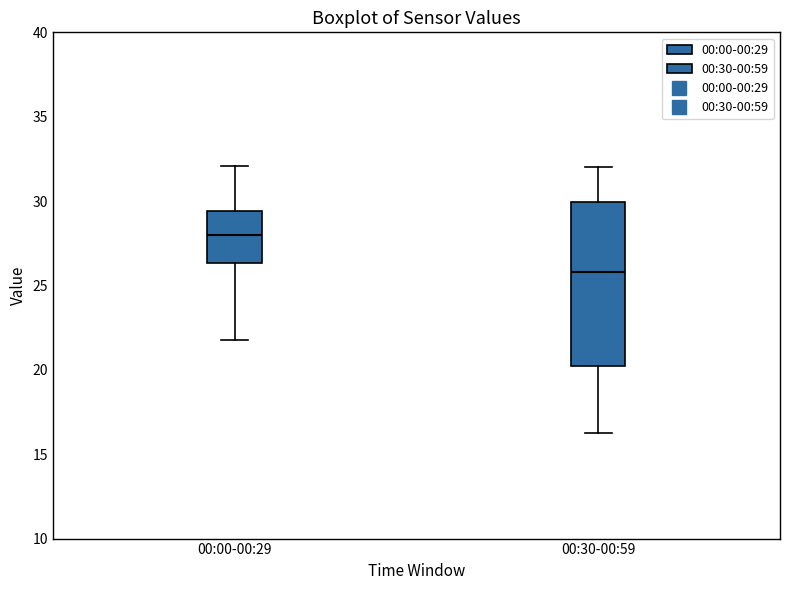

Which box is the tallest, from its lower edge to its upper edge?

00:30-00:59